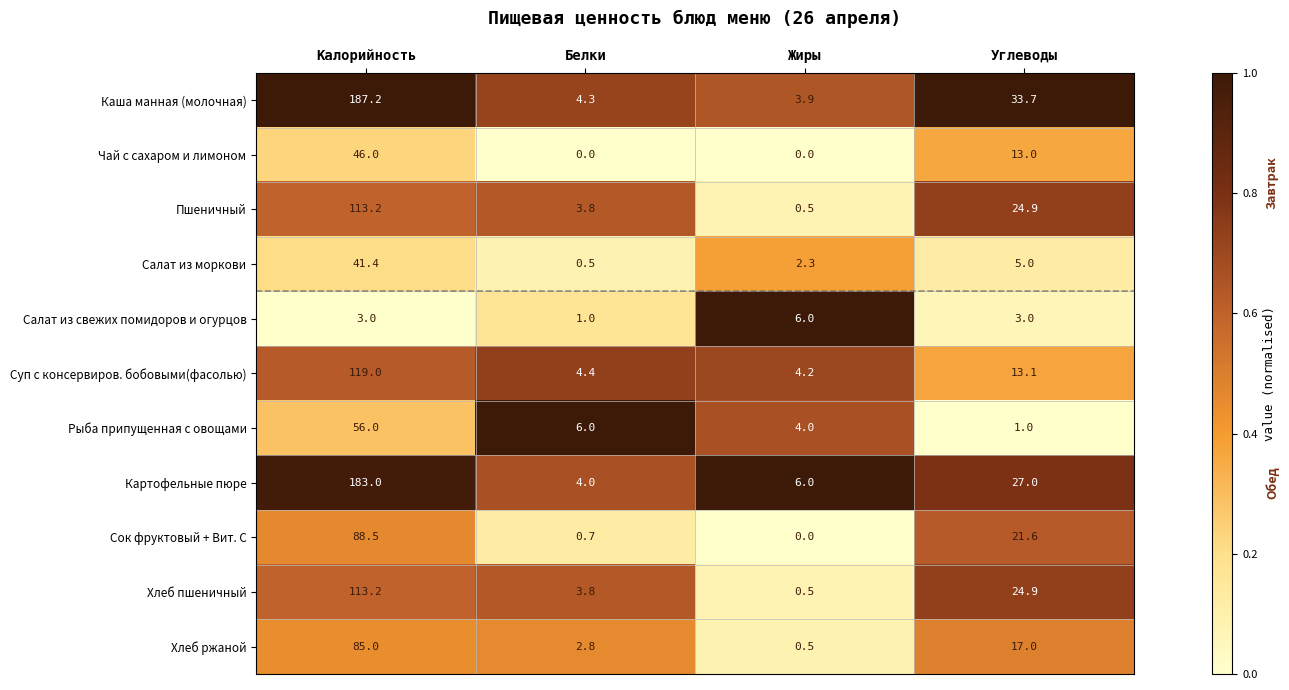

Is it true that Чай с сахаром и лимоном equals 68.2 at Калорийность?

False